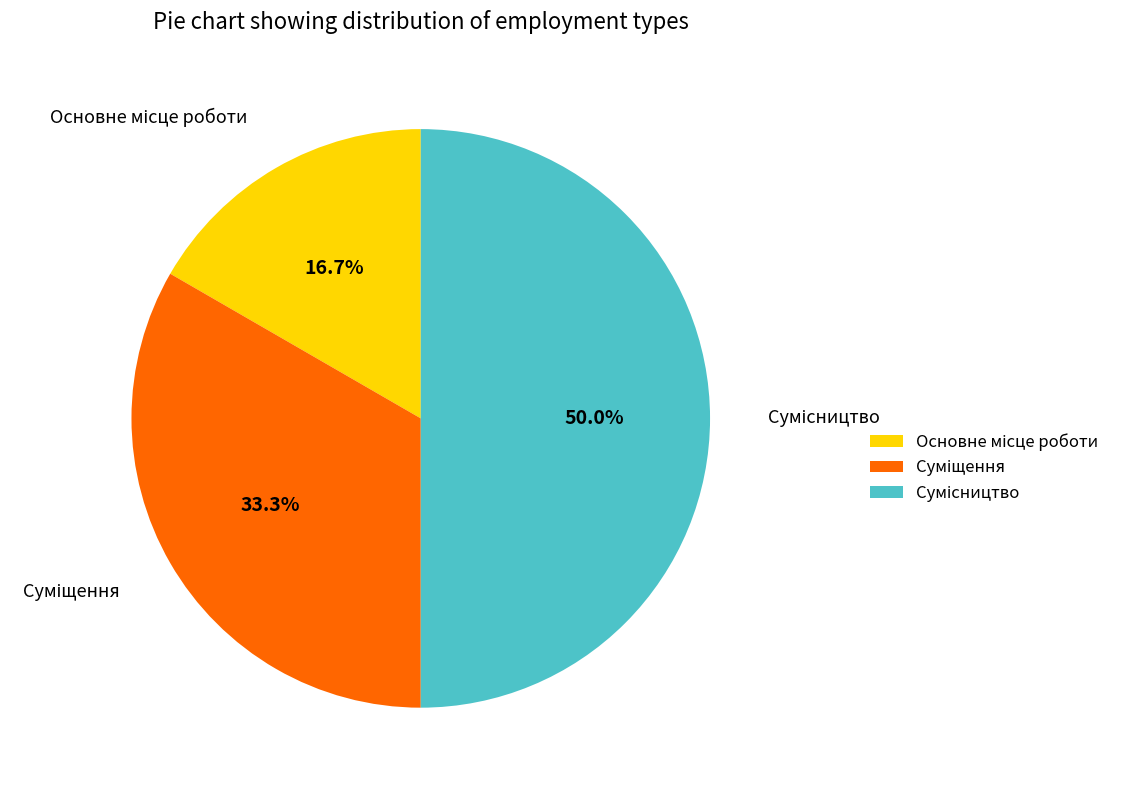

Rank the categories by value from lowest to highest.

Основне місце роботи, Суміщення, Сумісництво